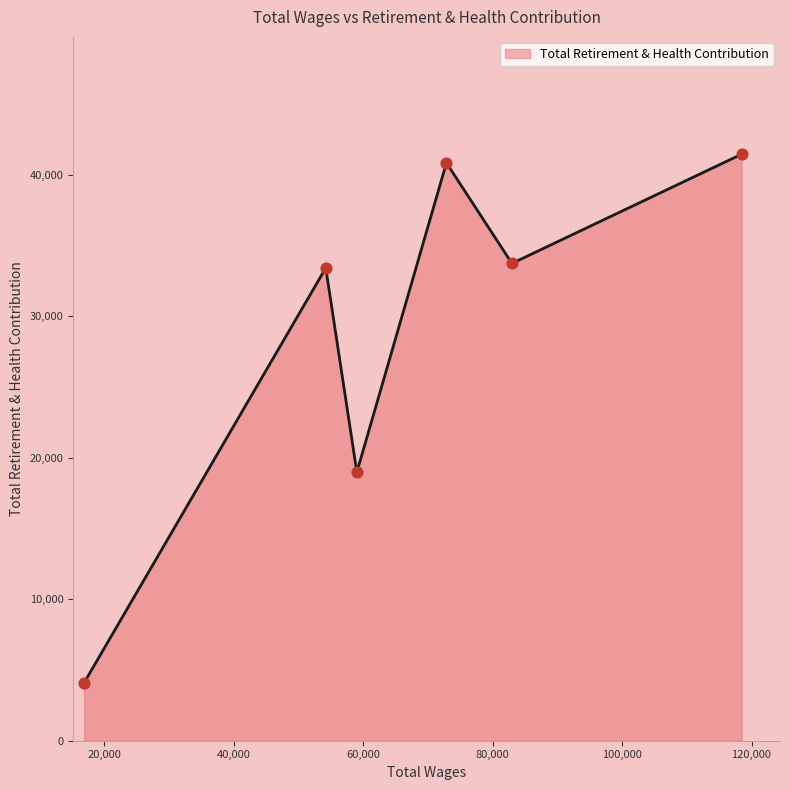

What is the greatest value displayed?

41465